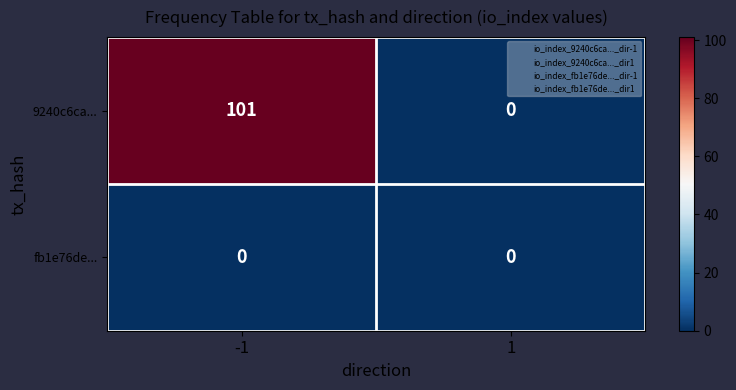

What is the spread (max minus min) of values at -1?

101